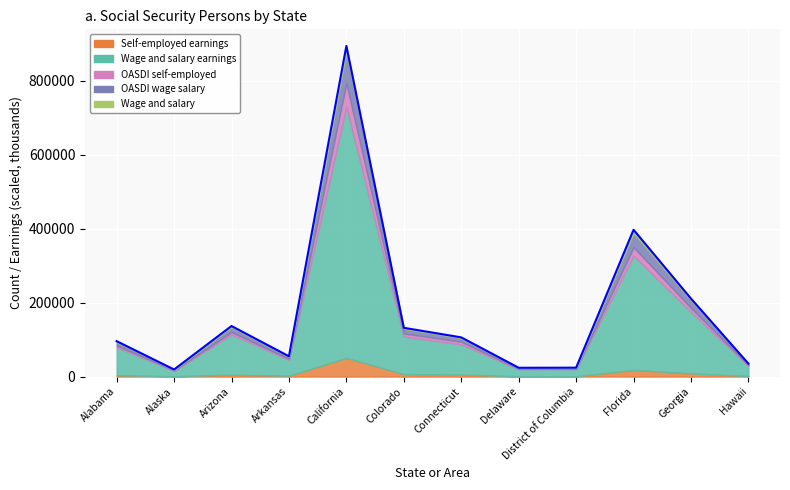

Approximately how many times larger is the value at Alabama compared to Hawaii?

2.7